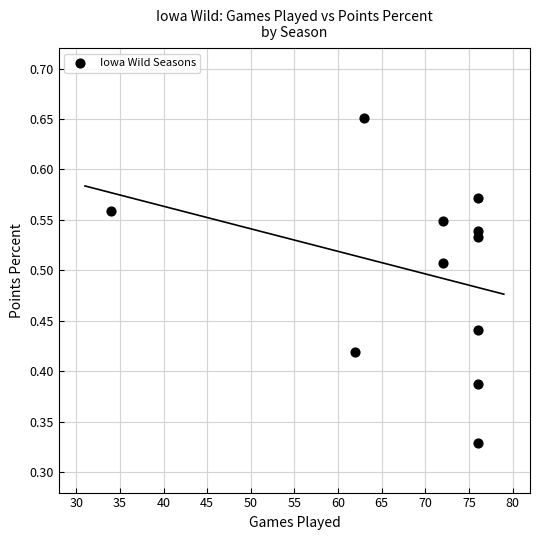

What is the range of X values (max minus min)?

42.0